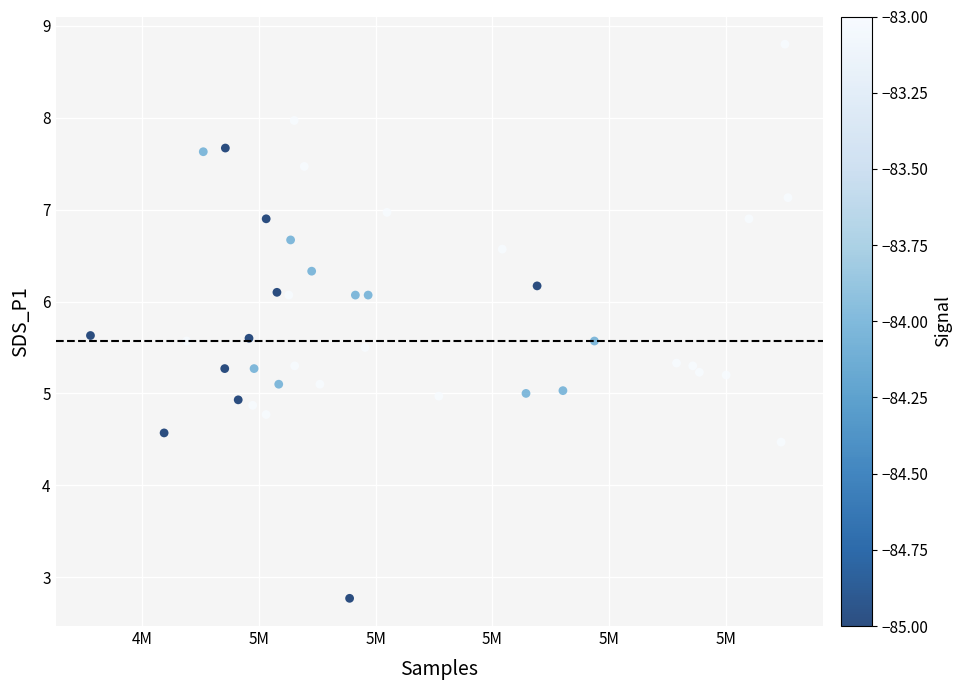

What is the range of Y values (max minus min)?

6.0